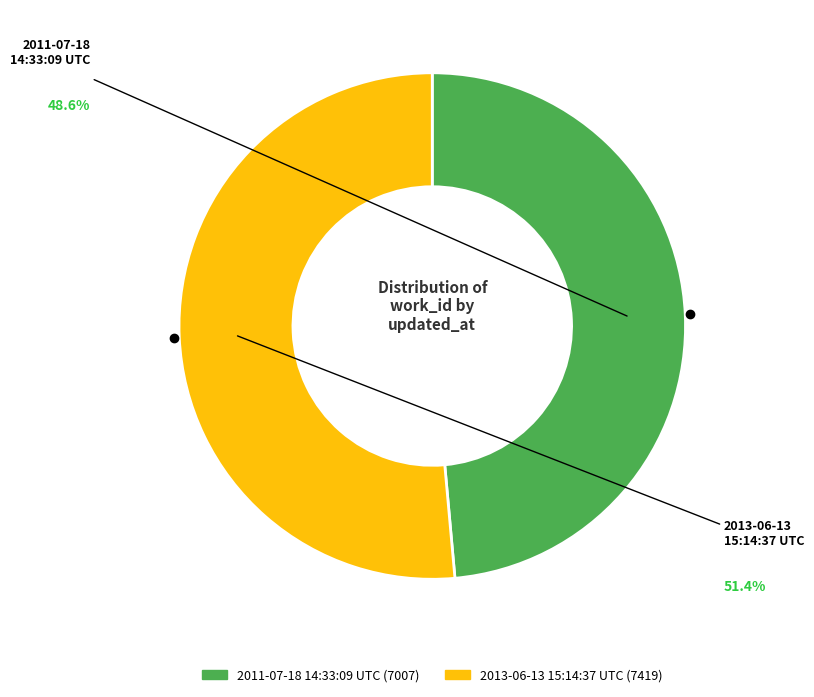

Between 2013-06-13 15:14:37 UTC and 2011-07-18 14:33:09 UTC, which is larger?

2013-06-13 15:14:37 UTC